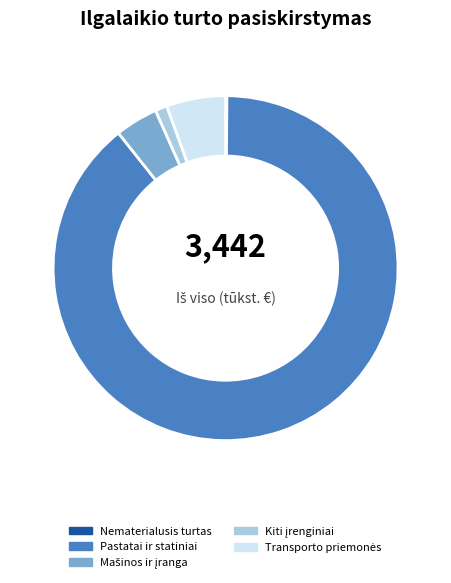

Does Pastatai ir statiniai represent more than half of the total?

Yes